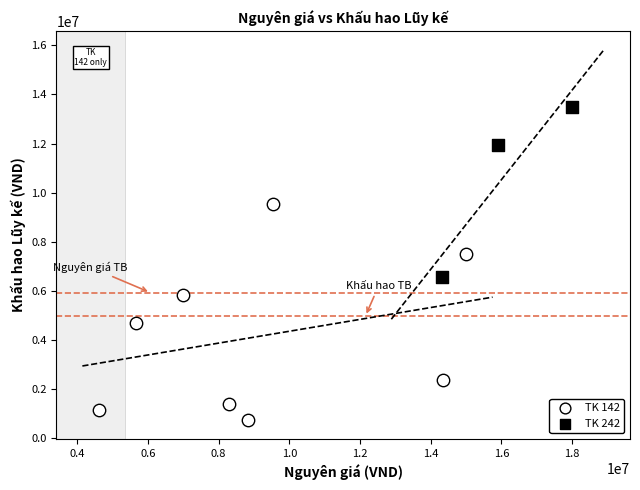

Which series contains the highest Y value?

TK 242